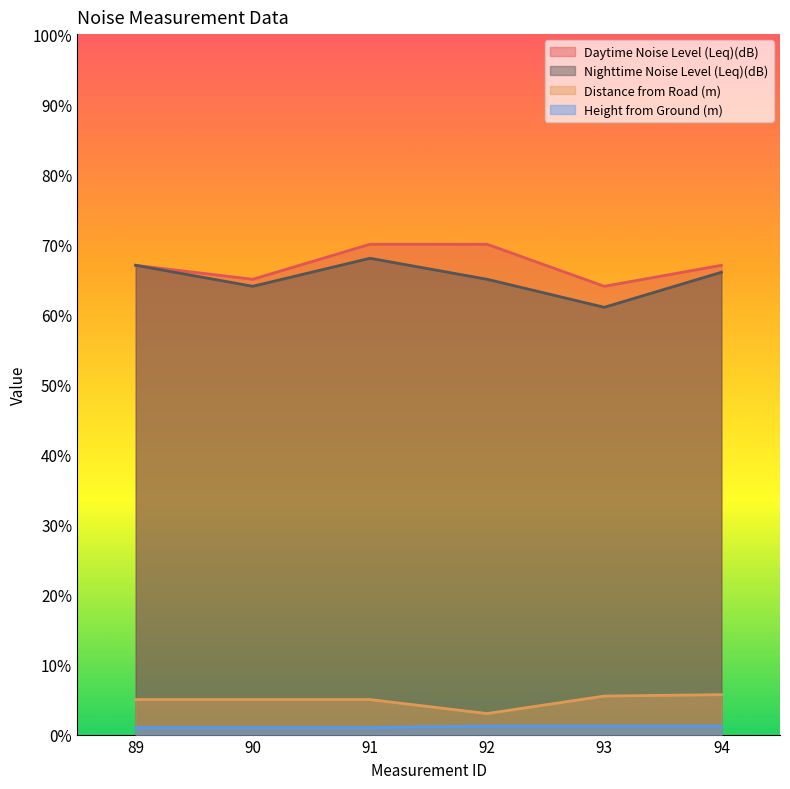

What is the smallest value displayed?

1.0